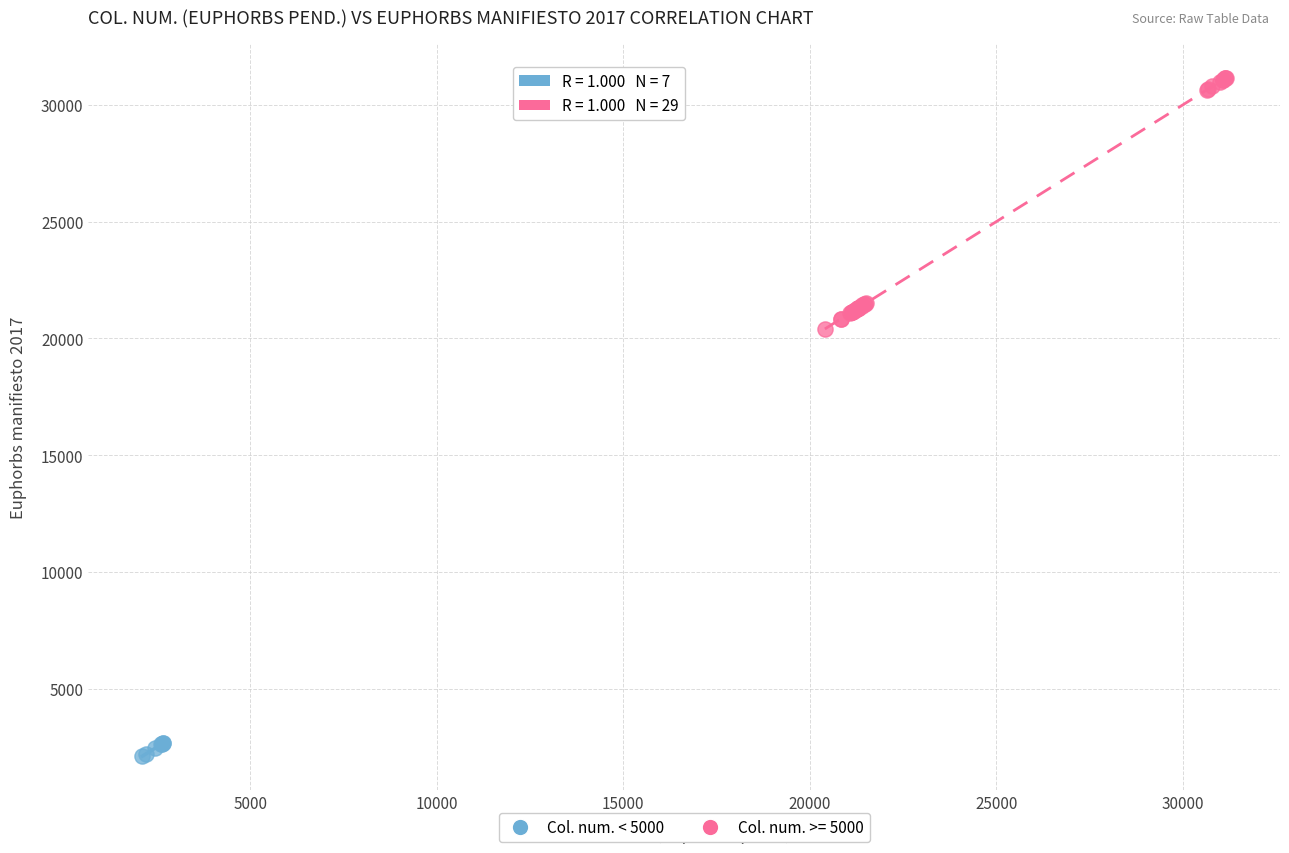

Which series has the largest Y range (max minus min)?

Col. num. >= 5000